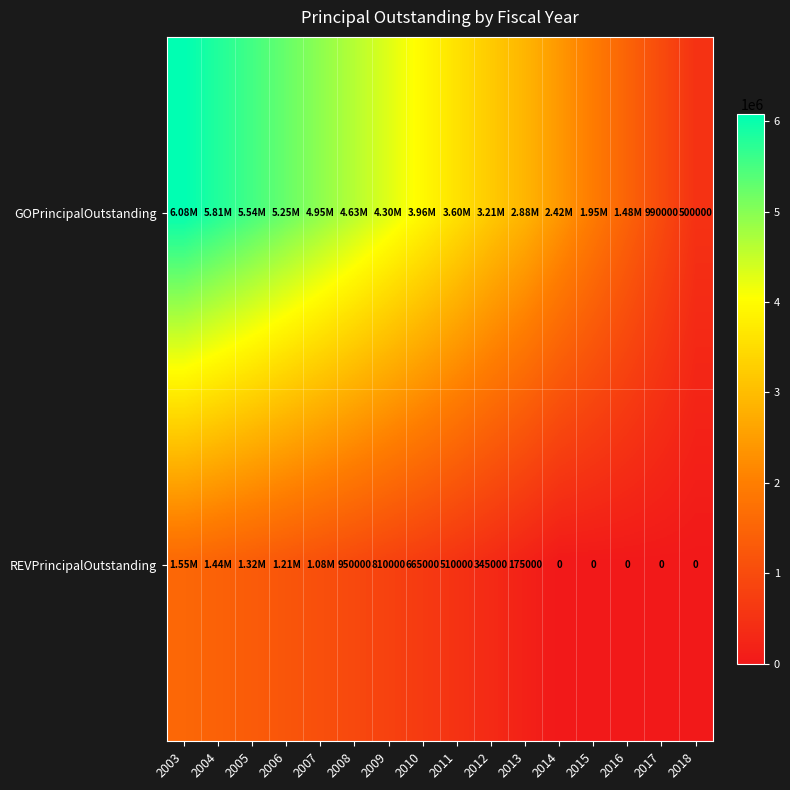

What is the difference between the REVPrincipalOutstanding values at 2010 and 2014?

665000